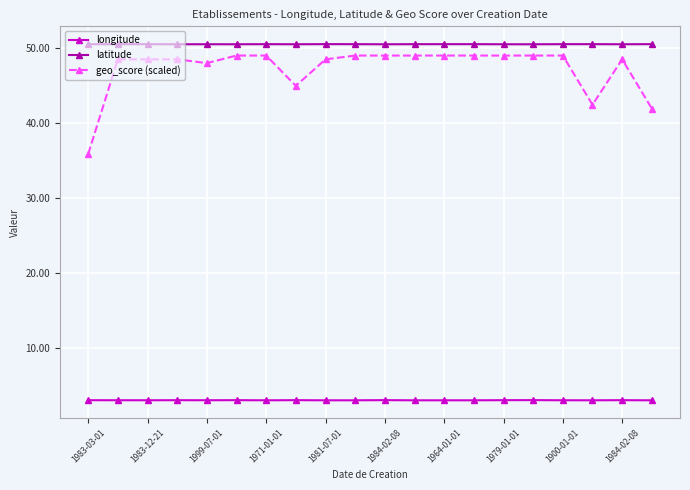

True or false: longitude has more than 1 interior local peaks.

True